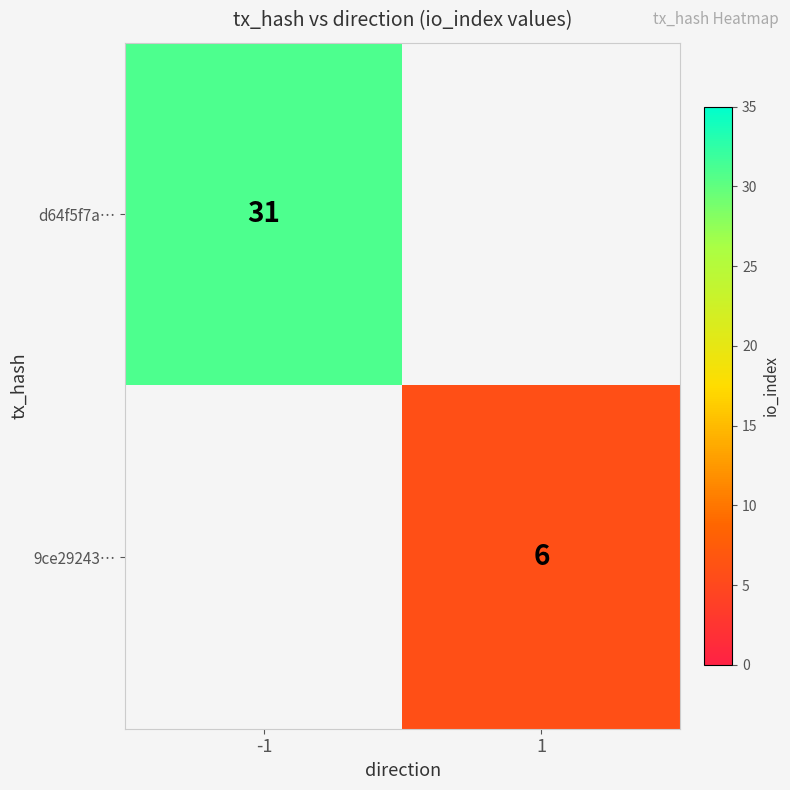

The d64f5f7a… series shows 31 at -1. True or false?

True